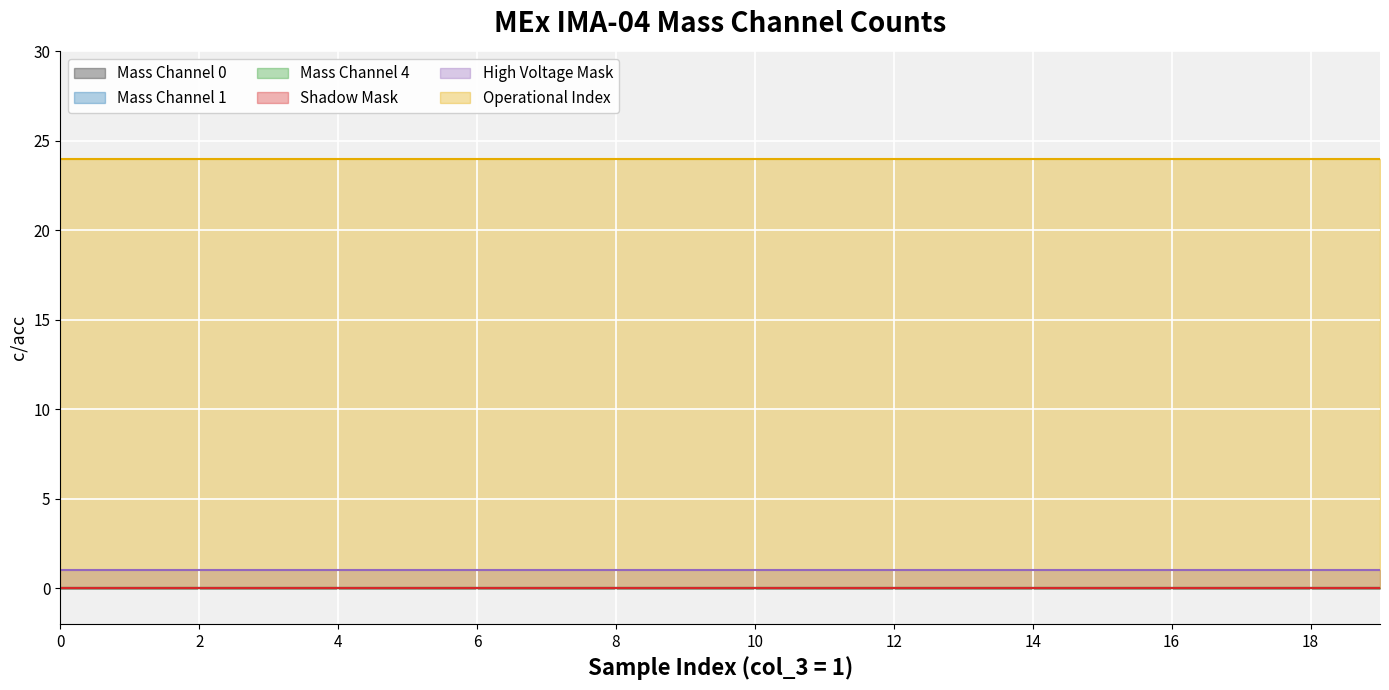

Between 3 and 12, which is larger?

3